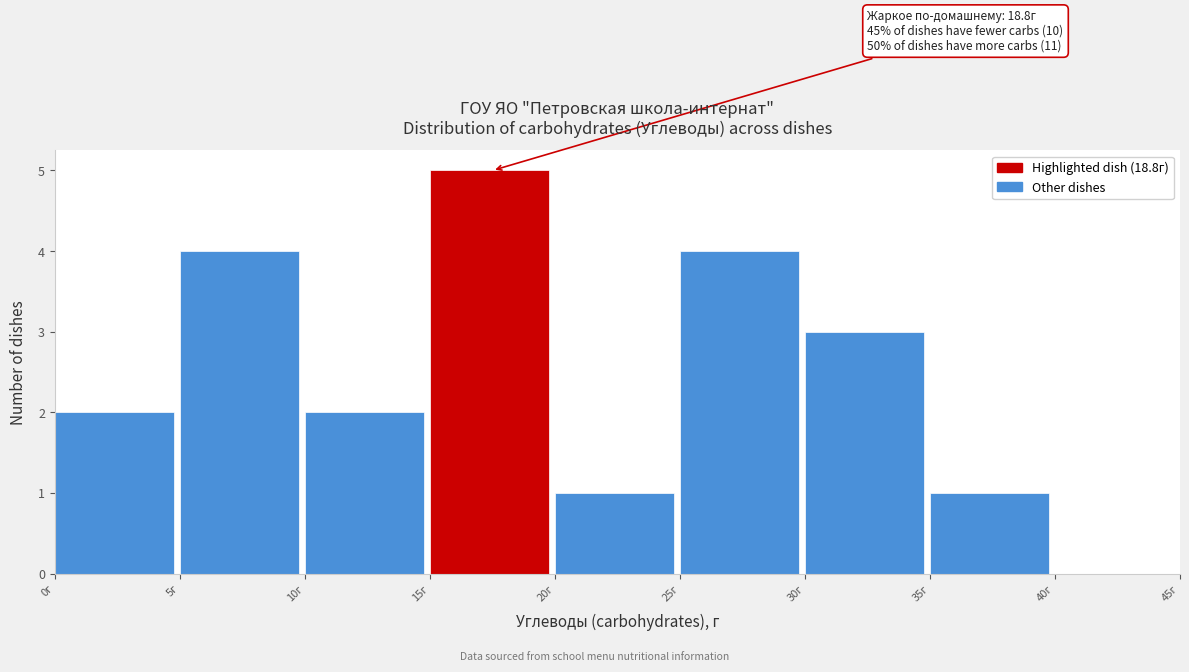

Which range on the x-axis has the tallest bar?

15 to 20